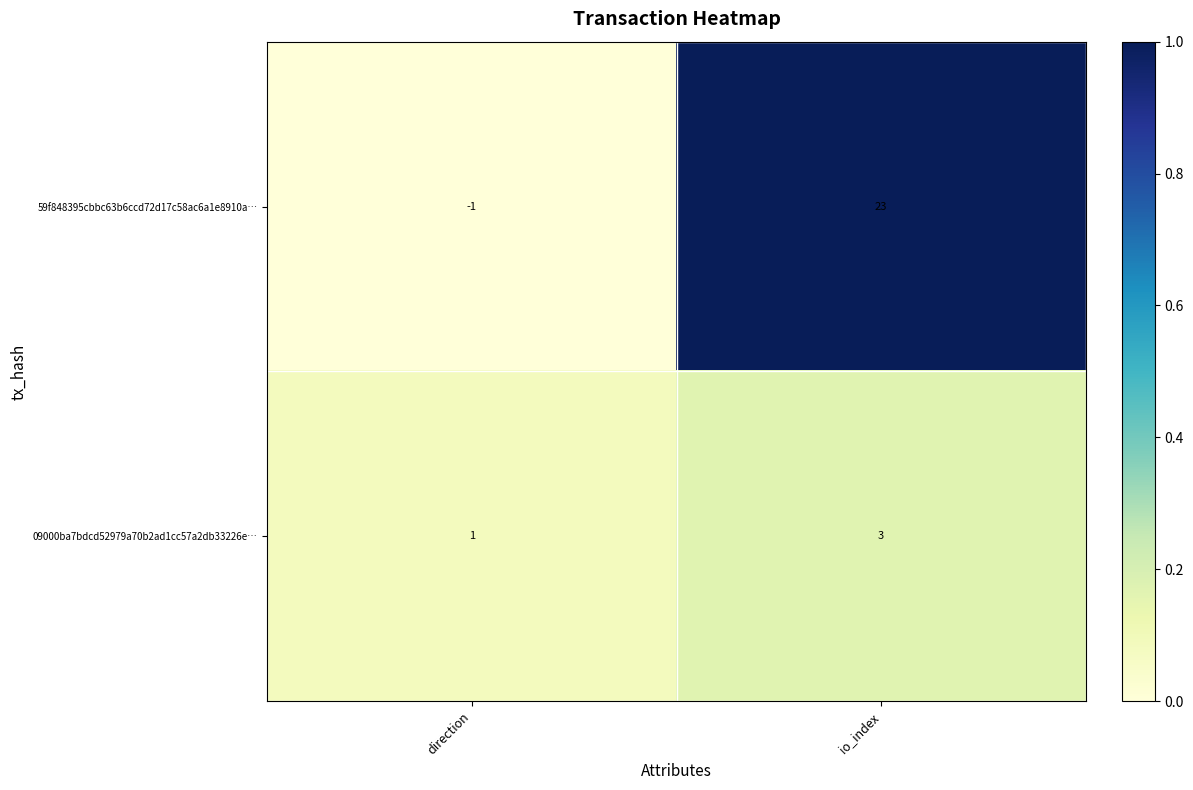

Which series changed the most between direction and io_index?

59f848395cbbc63b6ccd72d17c58ac6a1e8910a…